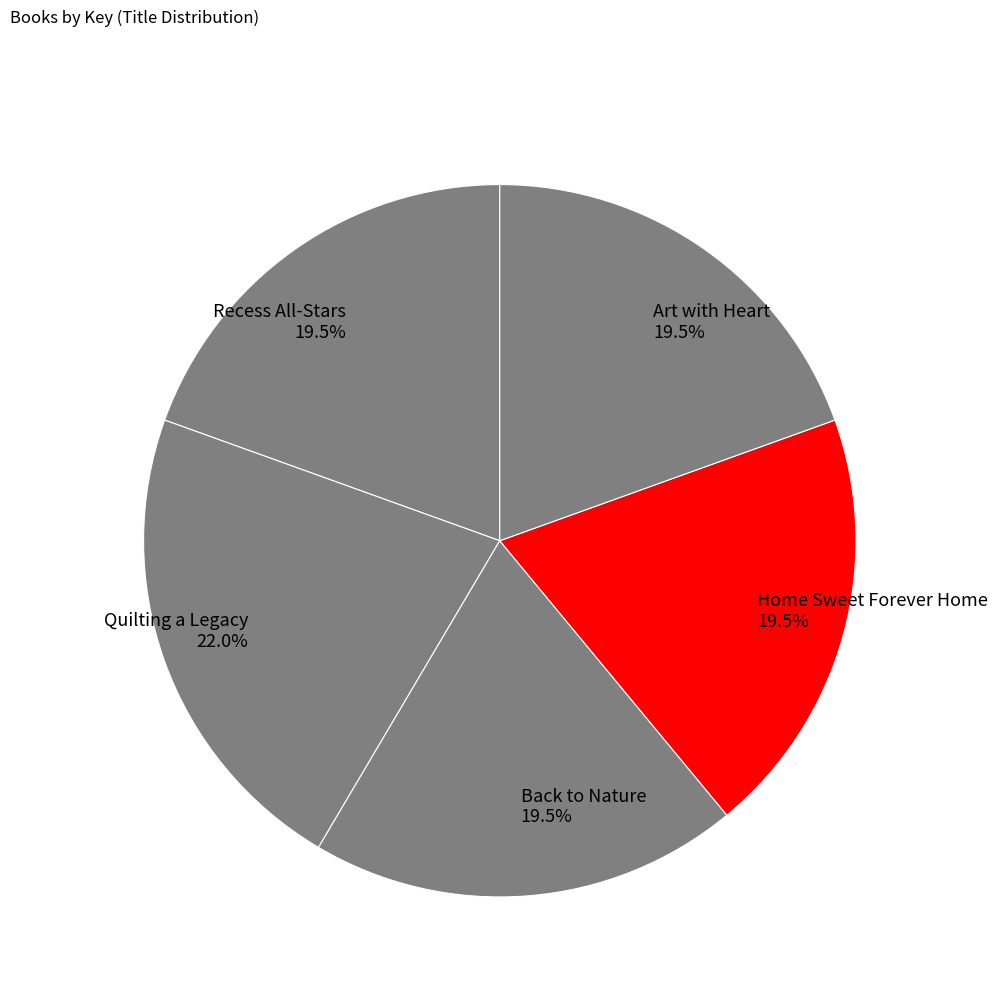

How many segments does this pie chart have?

5